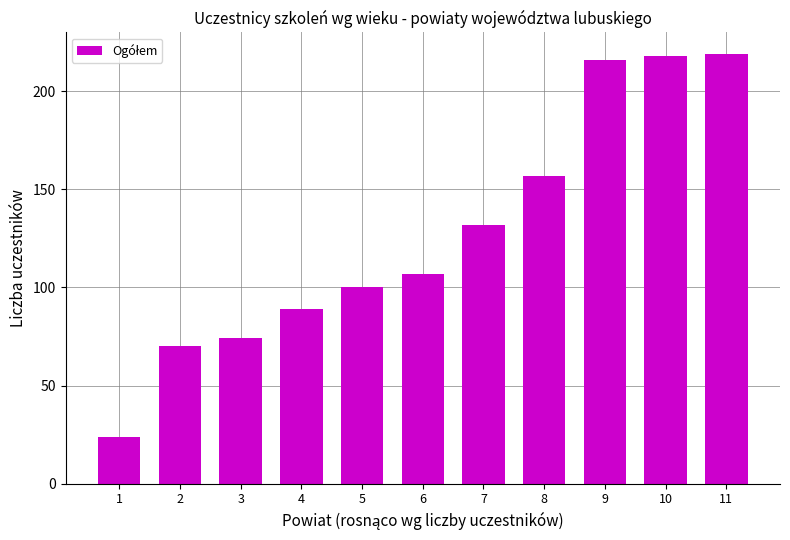

What is the ratio of the value at 5 to the value at 4?

1.1